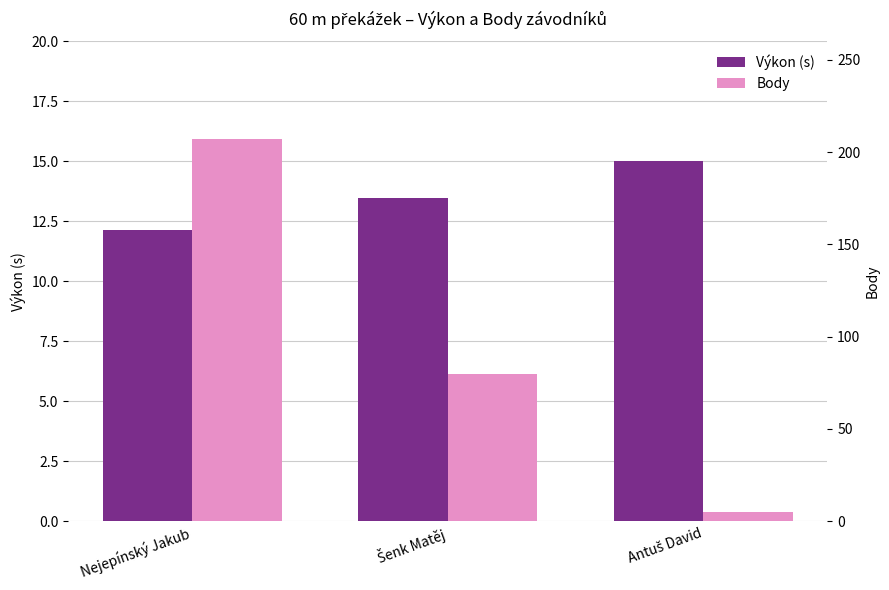

Which series has the largest range (max minus min)?

Body